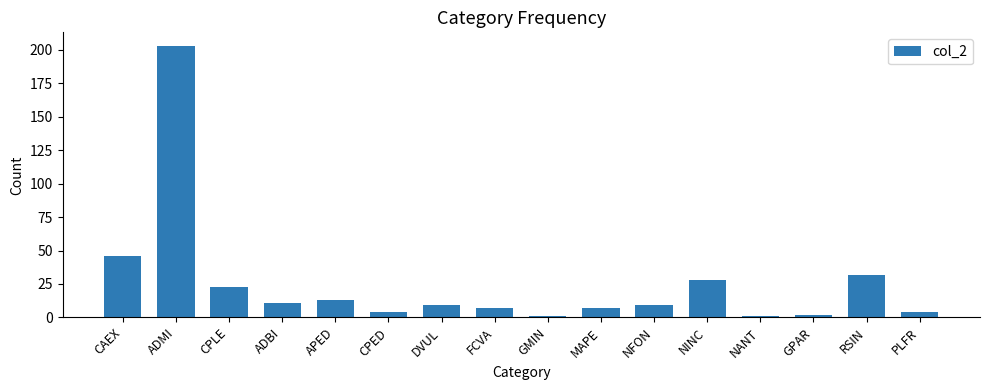

What is the greatest value displayed?

203